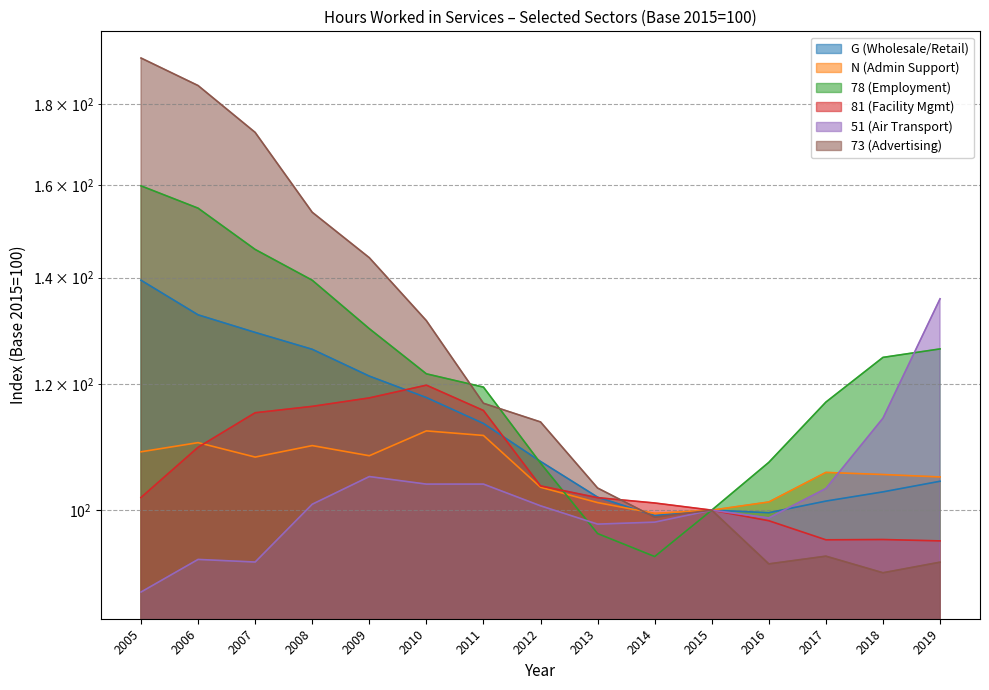

What is the spread (max minus min) of values at 2006?

91.7